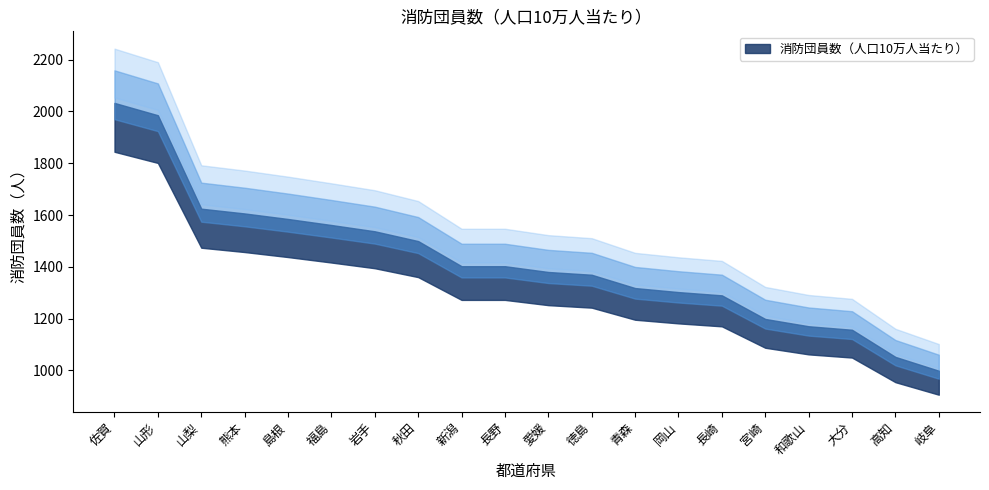

Where is the data nearest to the value 1563?

秋田